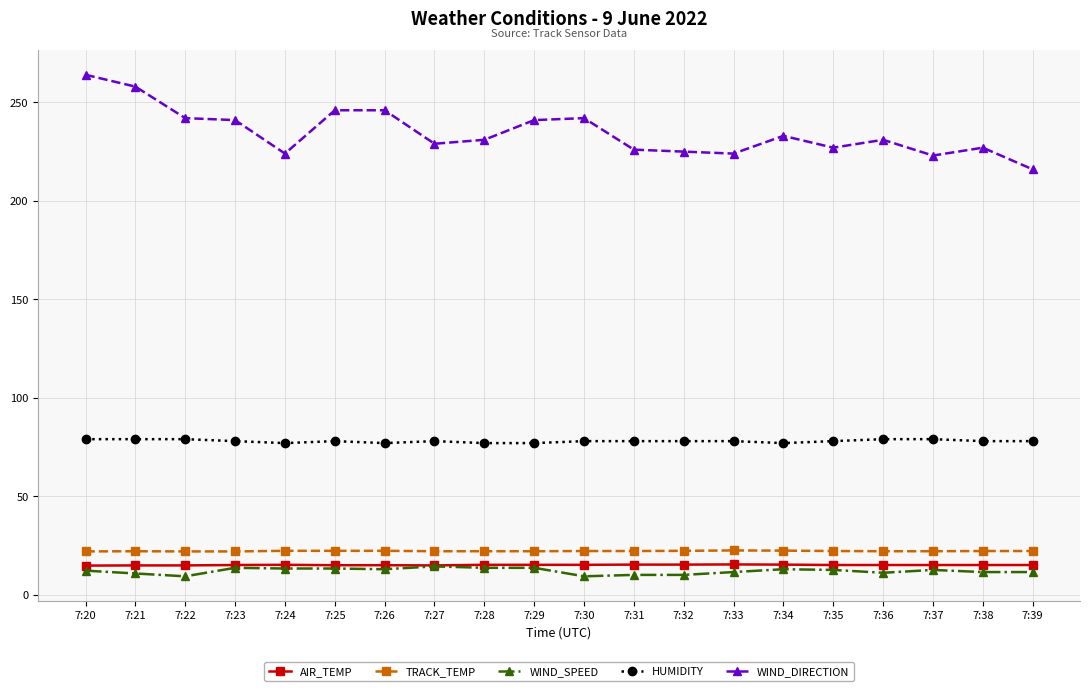

Which series has the largest total across all categories?

WIND_DIRECTION